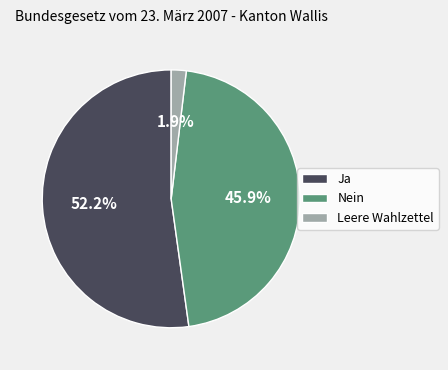

Which category has the smallest portion of the pie?

Leere Wahlzettel